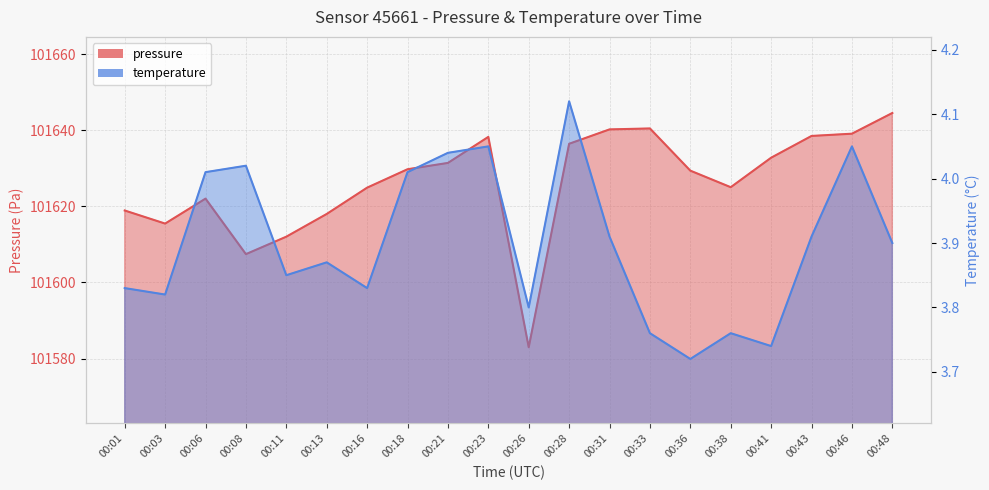

Where is pressure nearest to the value 101613?

00:11